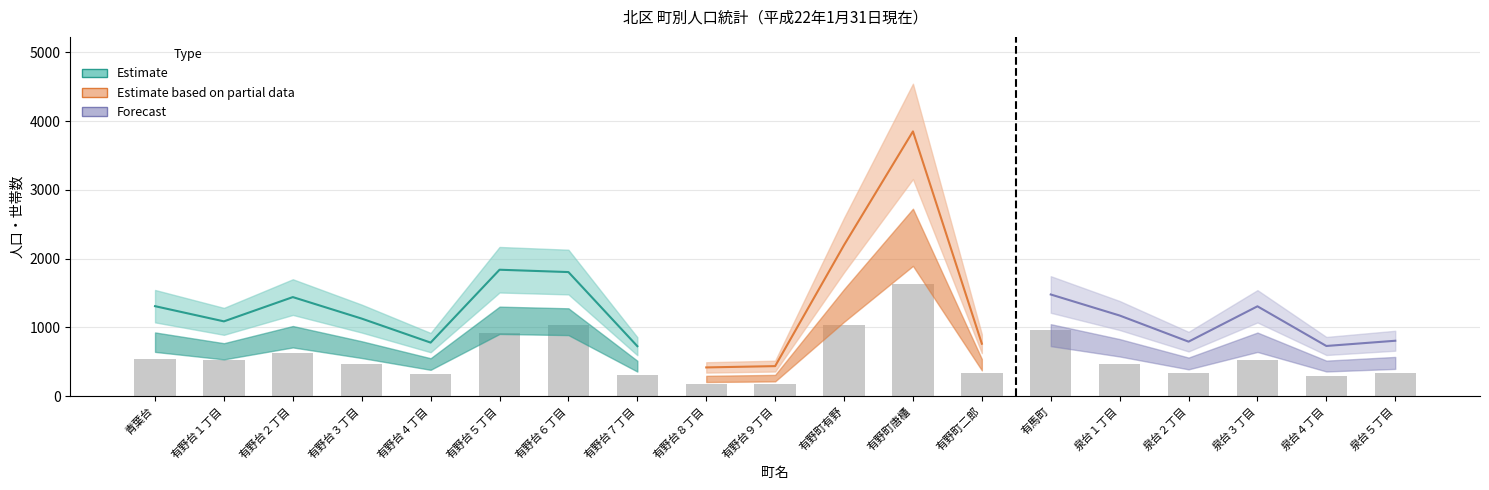

Does the chart contain stacked bars?

No